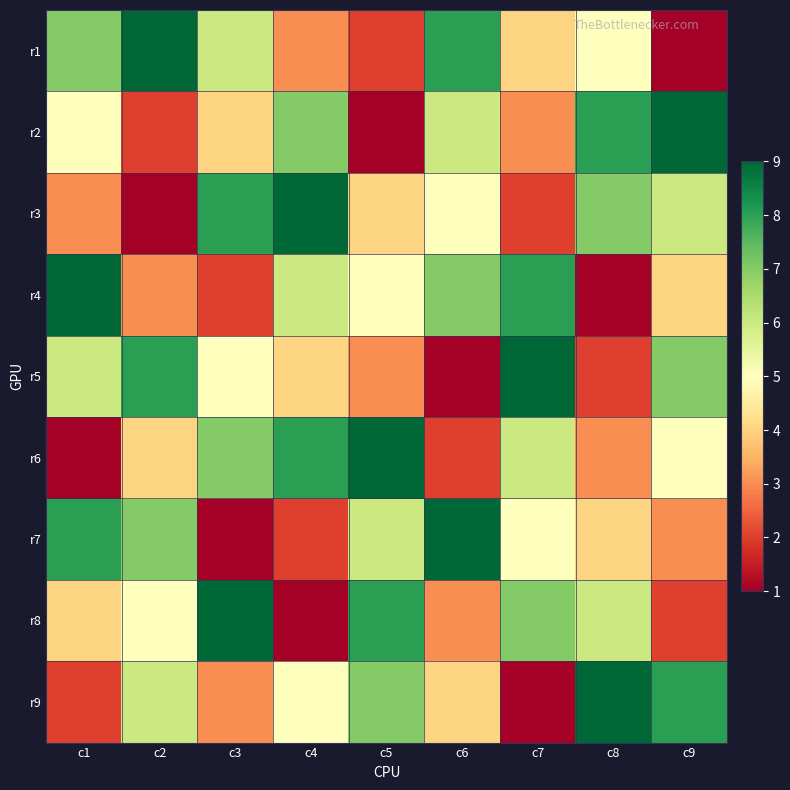

At which category is the sum across all series the highest?

c1